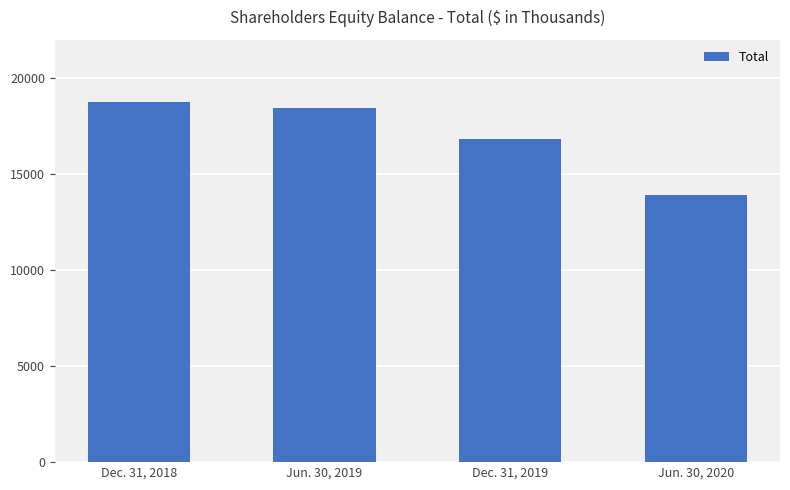

What is the minimum value shown in the chart?

13924